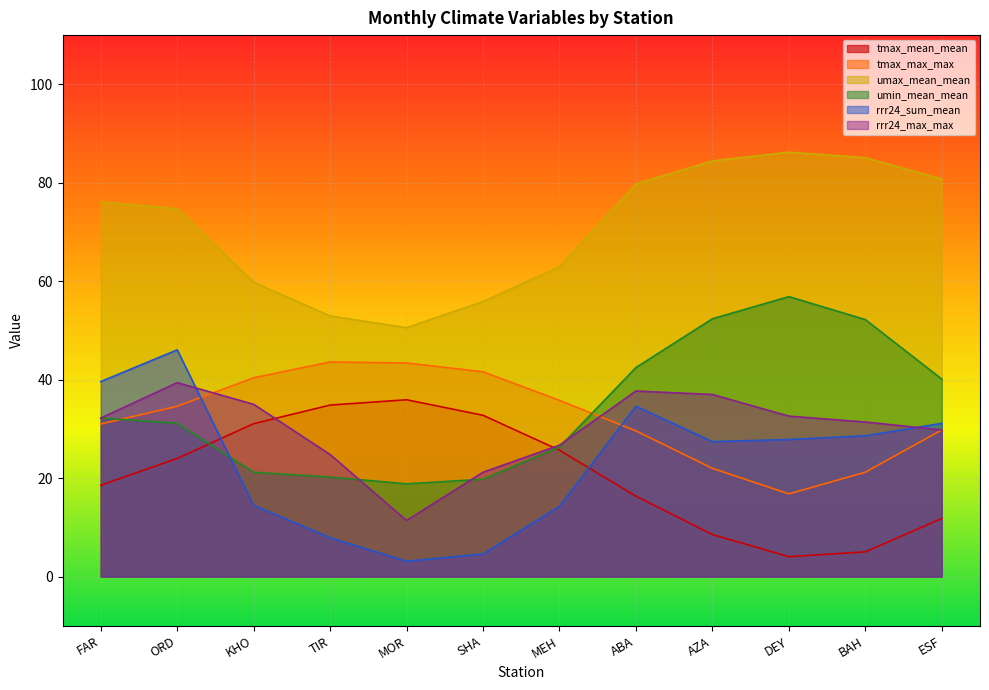

At which category does rrr24_max_max reach its first local valley?

MOR